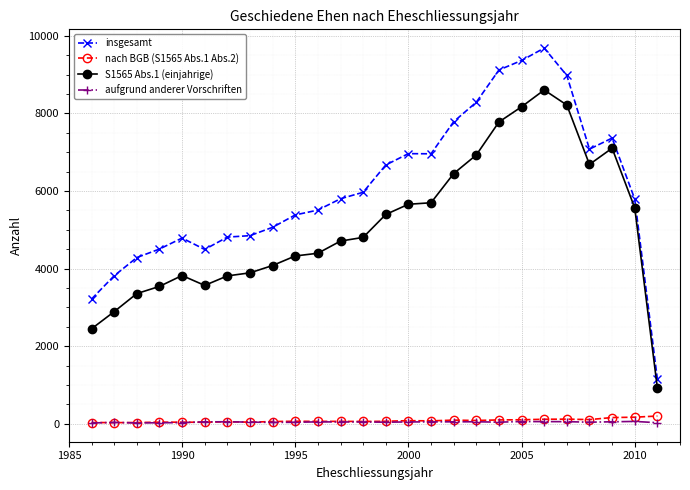

Which series has the widest spread of values?

insgesamt